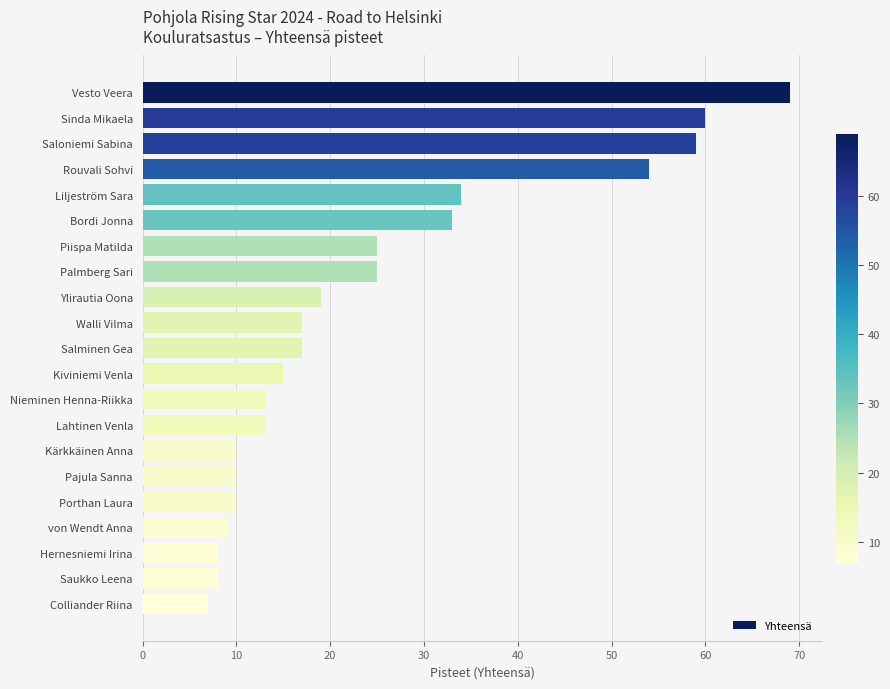

What is the average value?

25